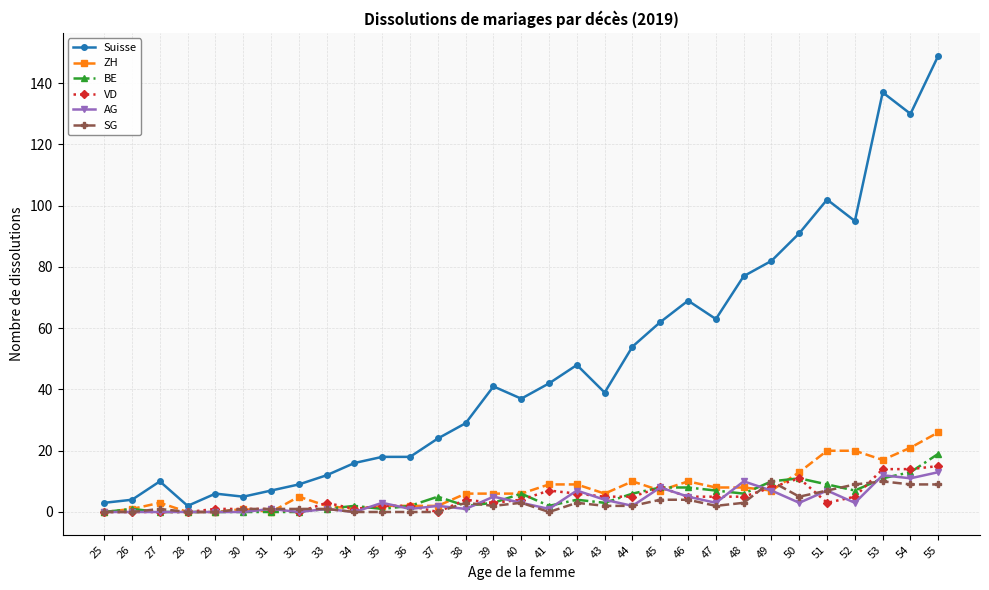

Which series has the largest total across all categories?

Suisse